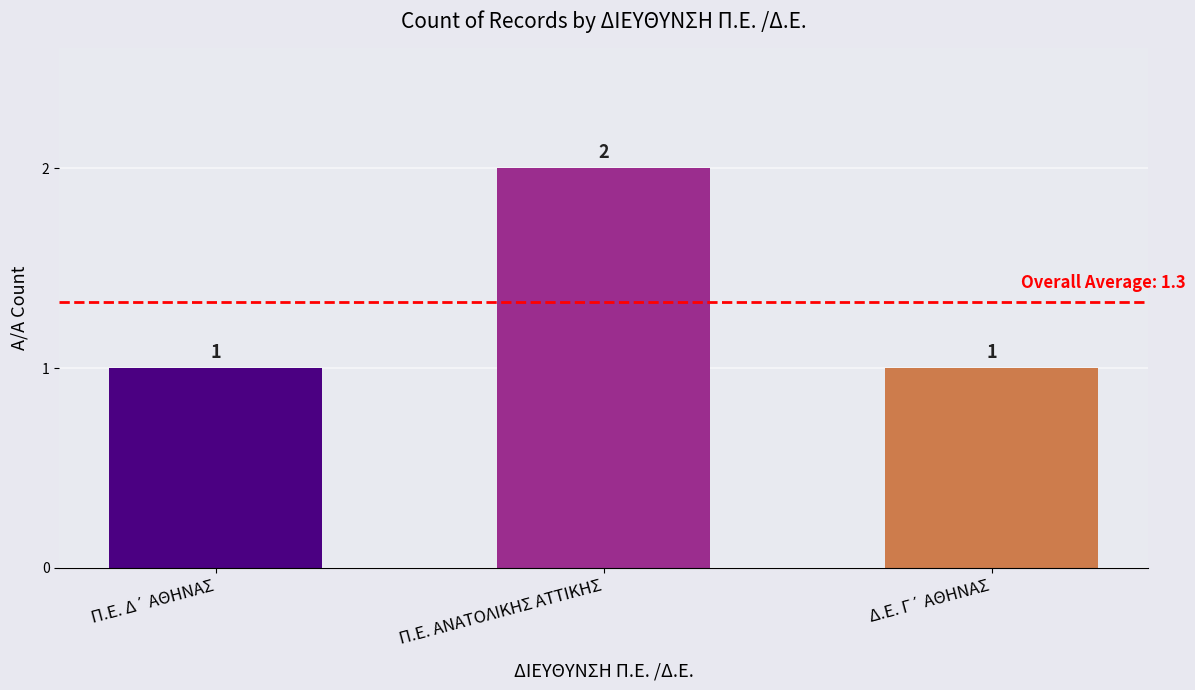

True or false: the data shows 2 at Π.Ε. ΑΝΑΤΟΛΙΚΗΣ ΑΤΤΙΚΗΣ.

True